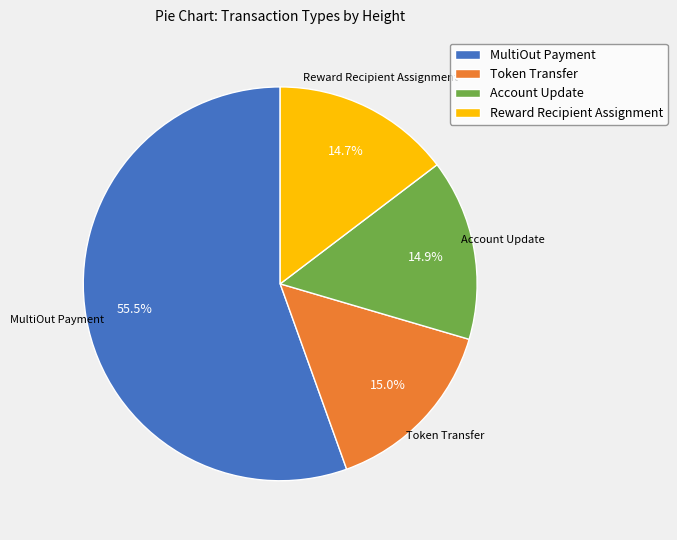

What is the largest slice in the pie chart?

MultiOut Payment